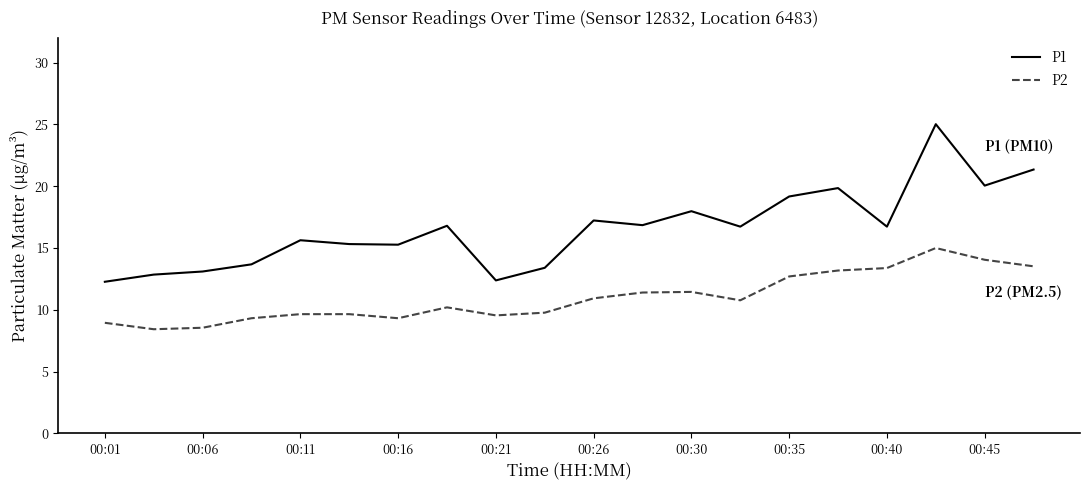

Which series has the largest total across all categories?

P1